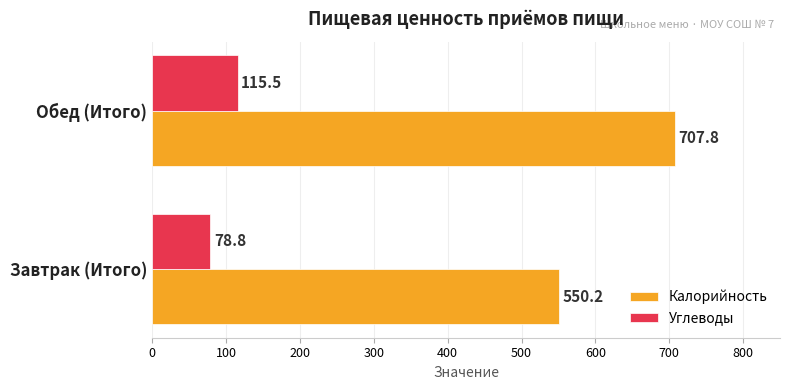

List the series in order of their overall mean, lowest first.

Углеводы, Калорийность